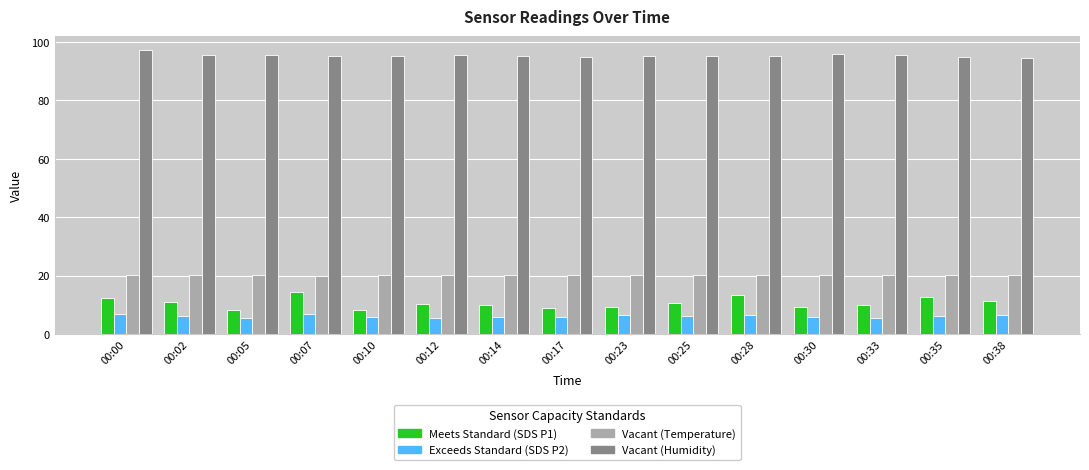

What is the total value across all series at 00:23?

131.3